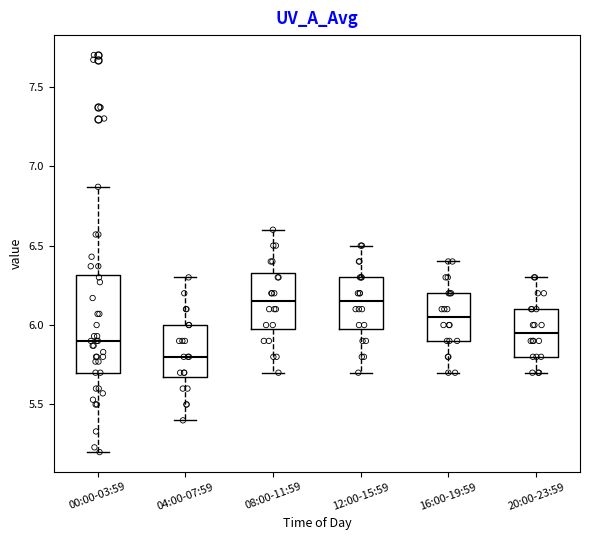

Reading left to right, read every box against the y-axis: the position of its median line, the range the box covers, and the ends of its whiskers. The values are not printed on the chart, so give them approximately, as read against the axis.

00:00-03:59: median 5.90, box 5.70 to 6.30, whiskers 5.20 to 6.85
04:00-07:59: median 5.80, box 5.70 to 6.00, whiskers 5.40 to 6.30
08:00-11:59: median 6.15, box 6.00 to 6.35, whiskers 5.70 to 6.60
12:00-15:59: median 6.15, box 6.00 to 6.30, whiskers 5.70 to 6.50
16:00-19:59: median 6.05, box 5.90 to 6.20, whiskers 5.70 to 6.40
20:00-23:59: median 5.95, box 5.80 to 6.10, whiskers 5.70 to 6.30